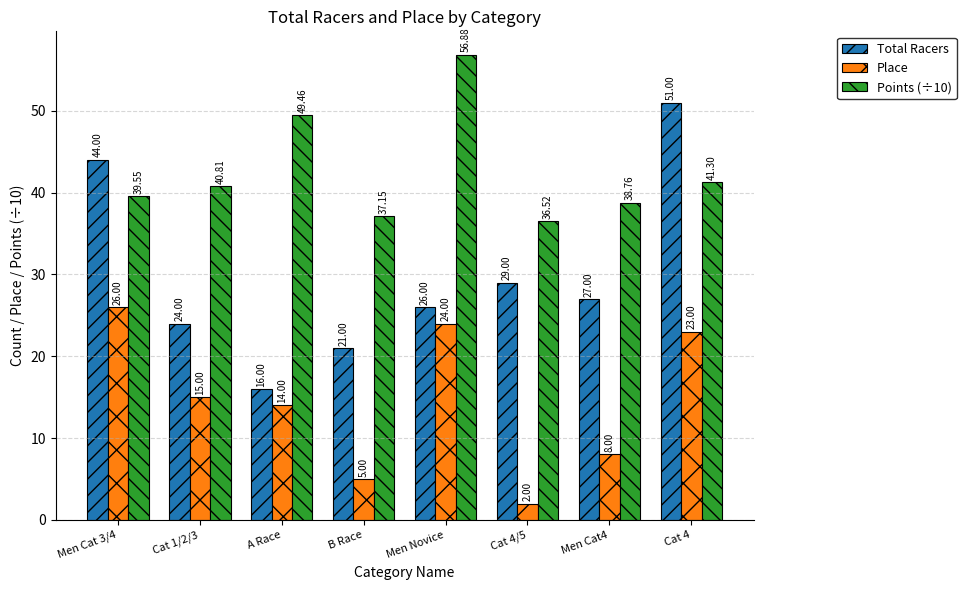

The Total Racers series shows 27.1 at A Race. True or false?

False